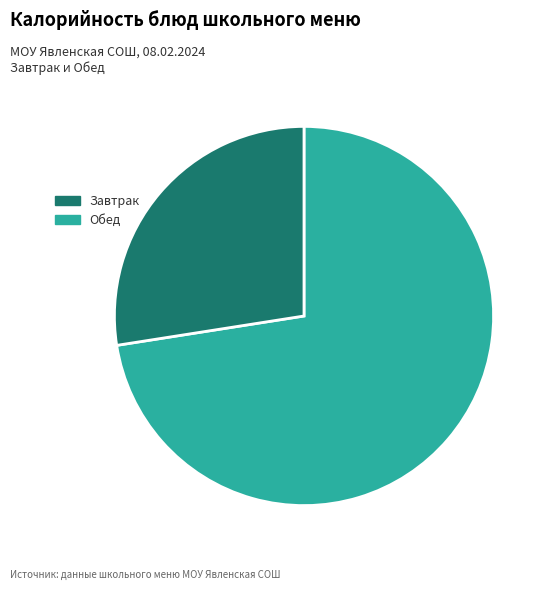

Does any single category account for the majority?

Yes